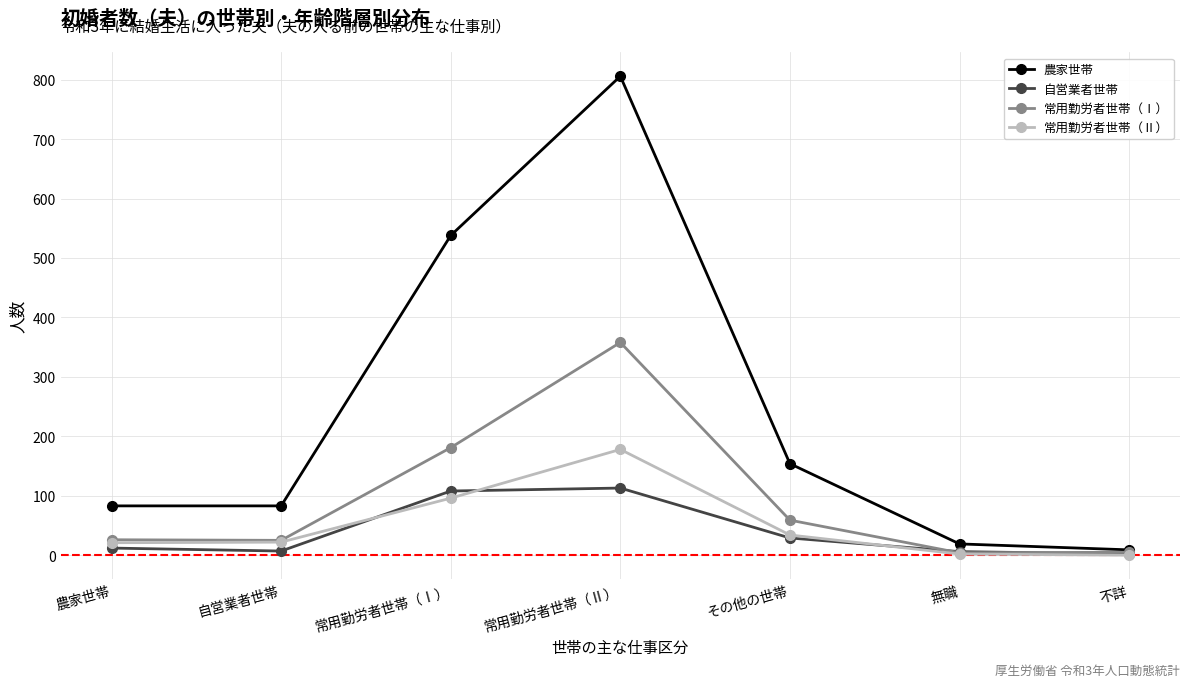

What are all the series names shown in the legend?

農家世帯, 自営業者世帯, 常用勤労者世帯（Ⅰ）, 常用勤労者世帯（Ⅱ）